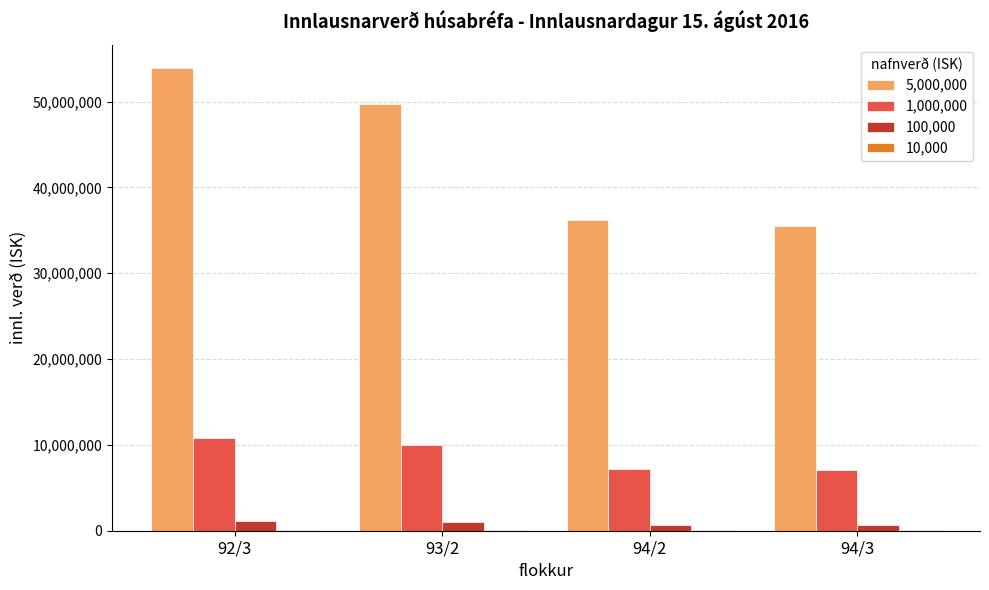

At which category is the sum across all series the highest?

92/3